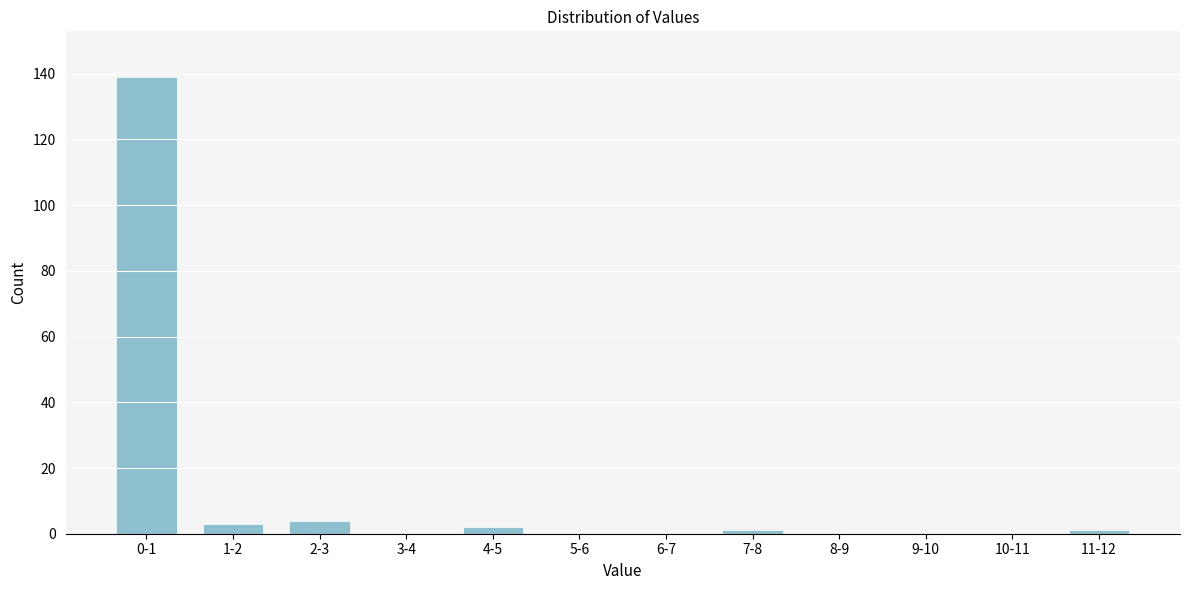

Reading right to left, list all the values displayed in this chart.

11-12=1	10-11=0	9-10=0	8-9=0	7-8=1	6-7=0	5-6=0	4-5=2	3-4=0	2-3=4	1-2=3	0-1=139